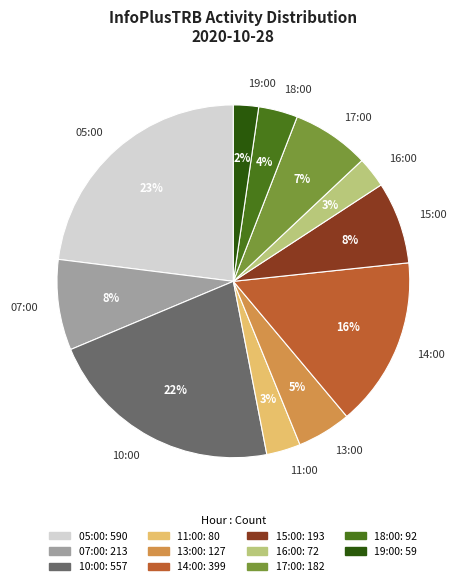

To the nearest percent, what percentage of the pie is 10:00?

22%